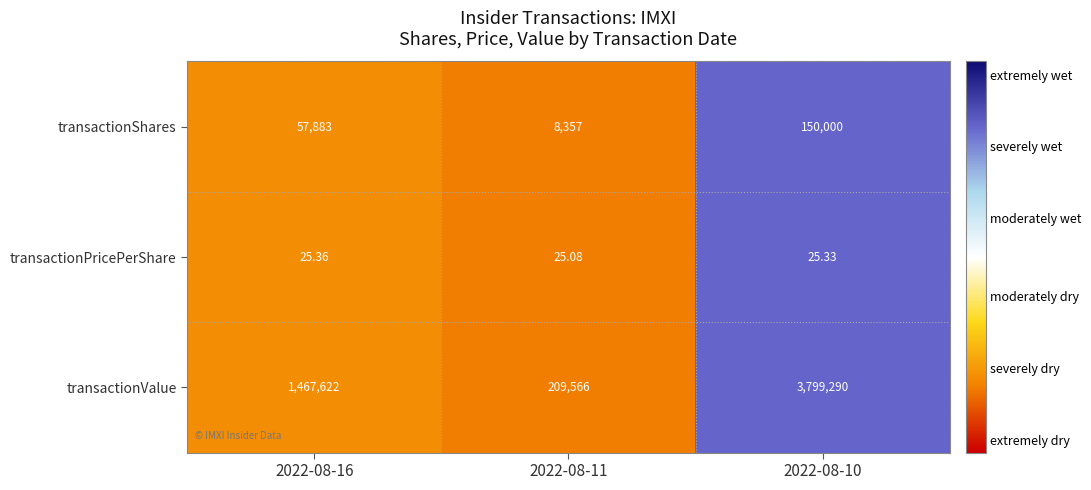

Rank the series at 2022-08-16 from lowest to highest value.

transactionPricePerShare, transactionShares, transactionValue